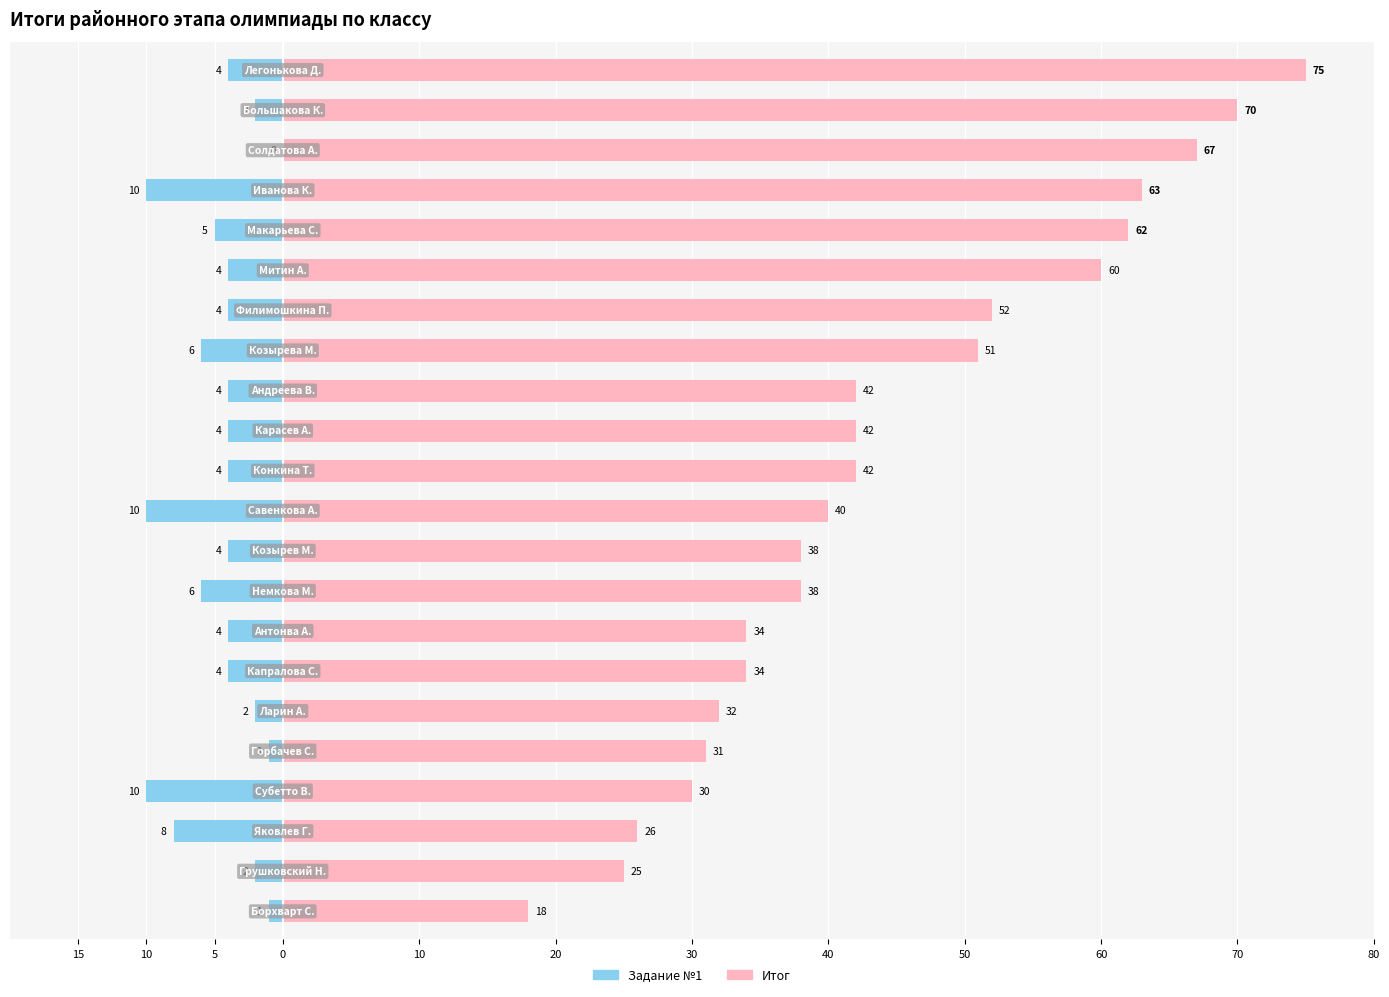

At 13, list the series in order from smallest to largest.

Задание №1, Итог